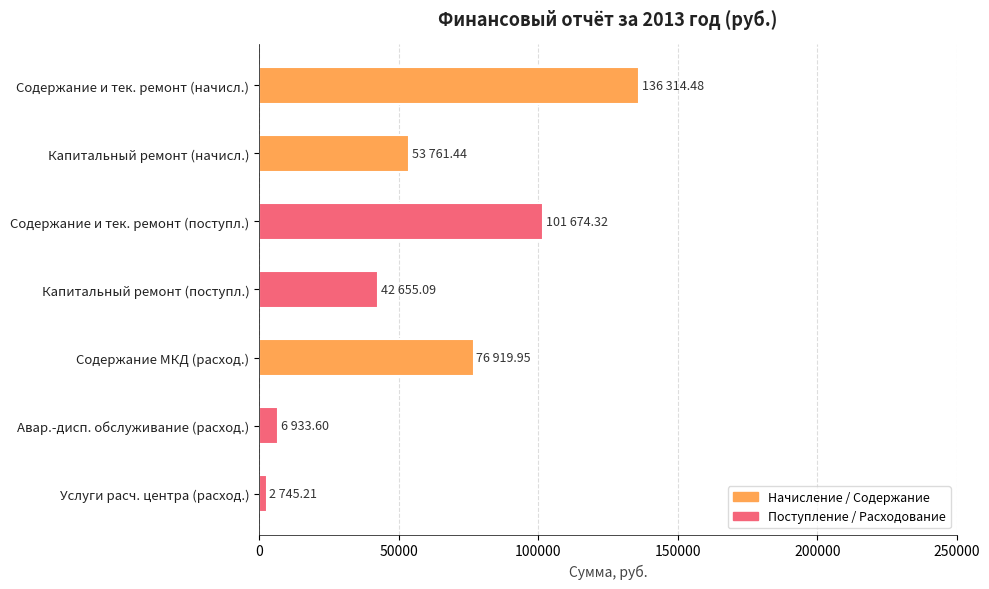

List the labels in order of value, smallest first.

Услуги расч. центра (расход.), Авар.-дисп. обслуживание (расход.), Капитальный ремонт (поступл.), Капитальный ремонт (начисл.), Содержание МКД (расход.), Содержание и тек. ремонт (поступл.), Содержание и тек. ремонт (начисл.)